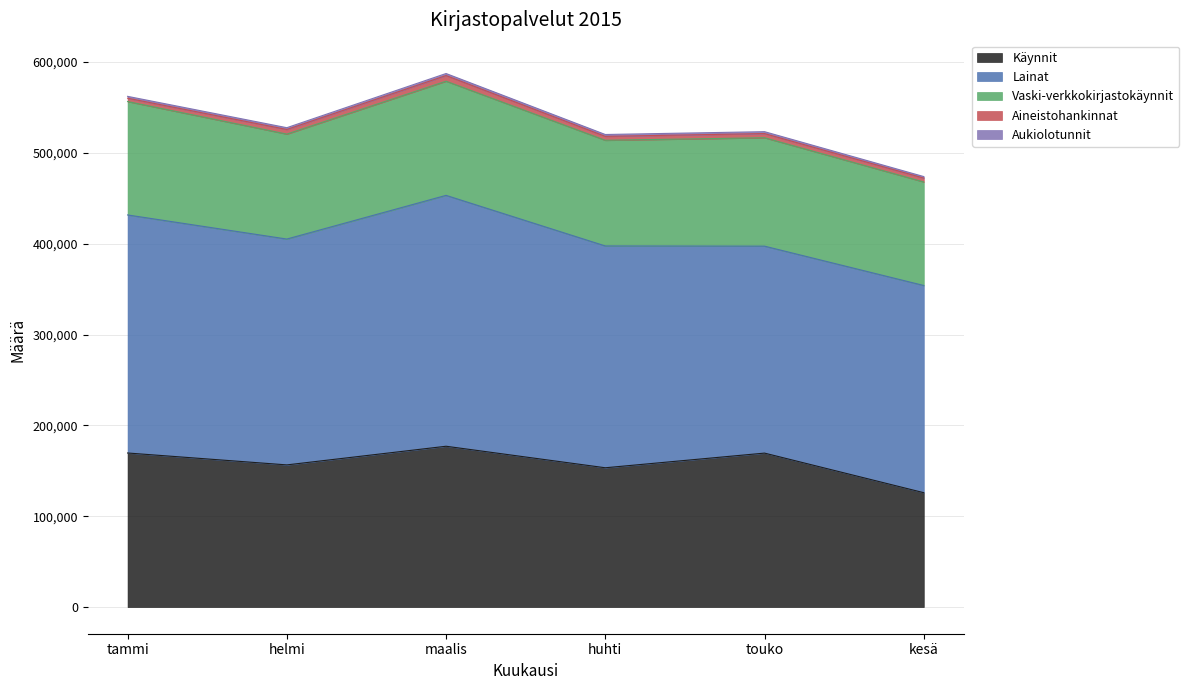

True or false: Aineistohankinnat has more than 2 points higher than both neighbors.

False